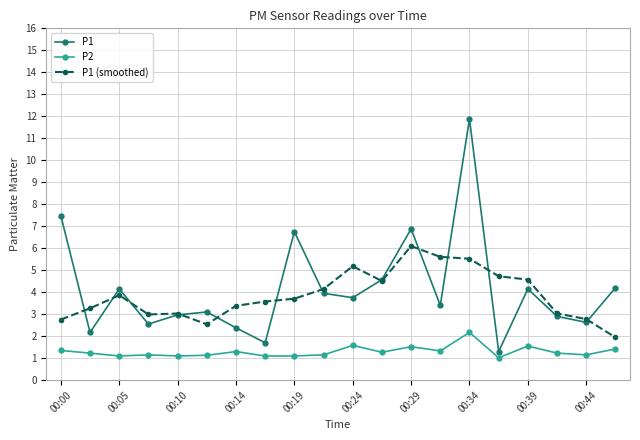

True or false: P2 and P1 (smoothed) intersect in this chart.

False